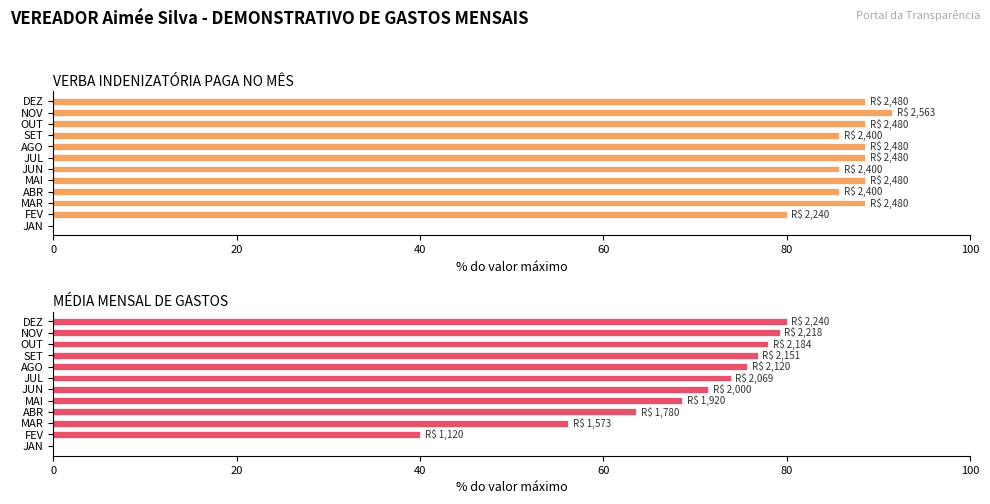

How many groups of bars are there?

12